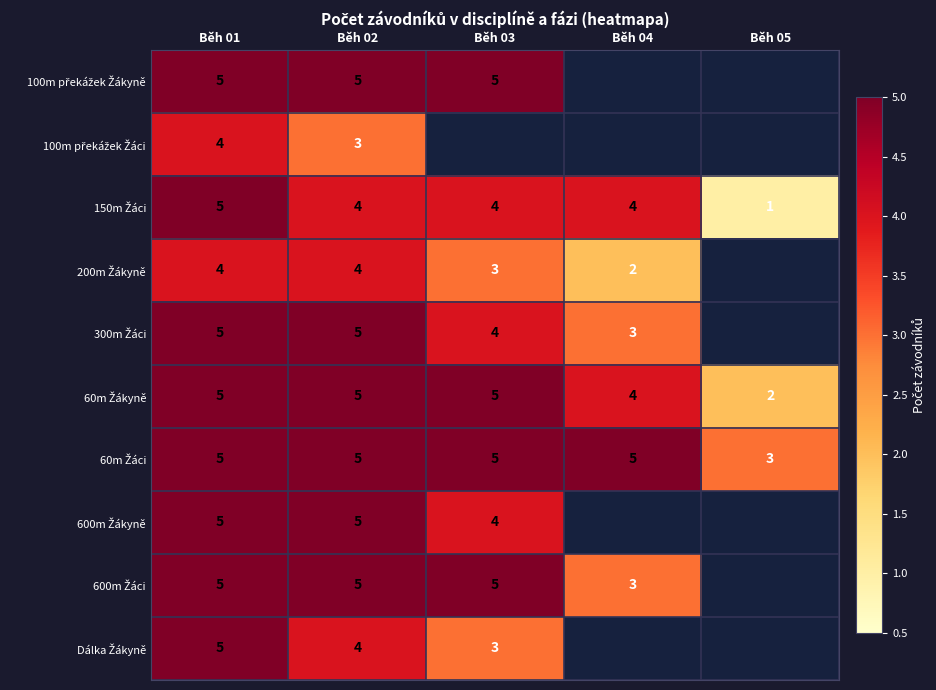

The 300m Žáci series shows 4 at Běh 03. True or false?

True